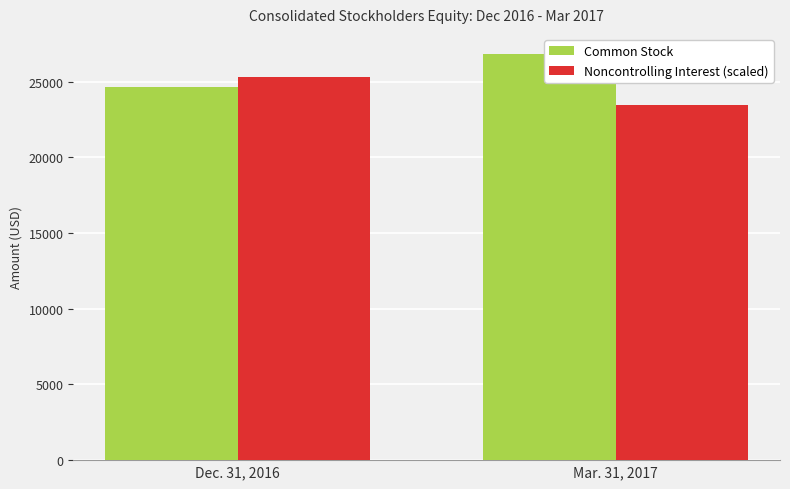

Which label corresponds to the largest value in the chart?

Mar. 31, 2017